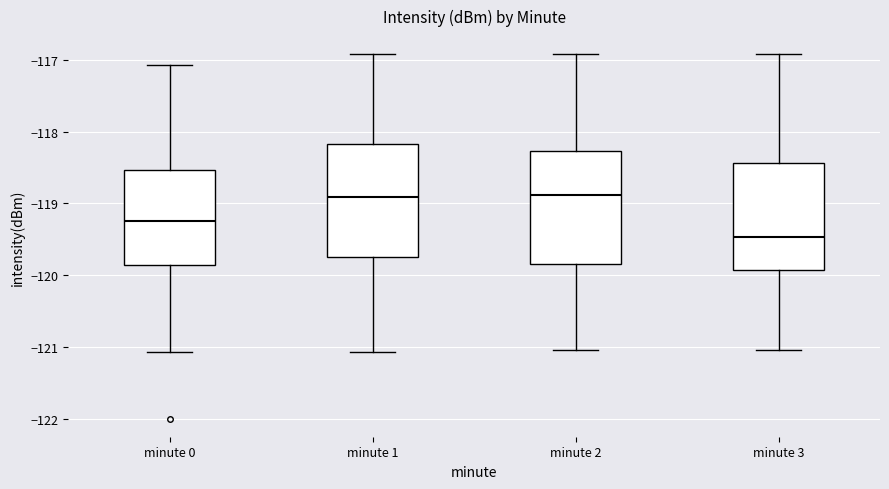

Where does the median line of the box for minute 2 sit on the y-axis? The values are not printed on the chart, so give them approximately, as read against the axis.

-118.9